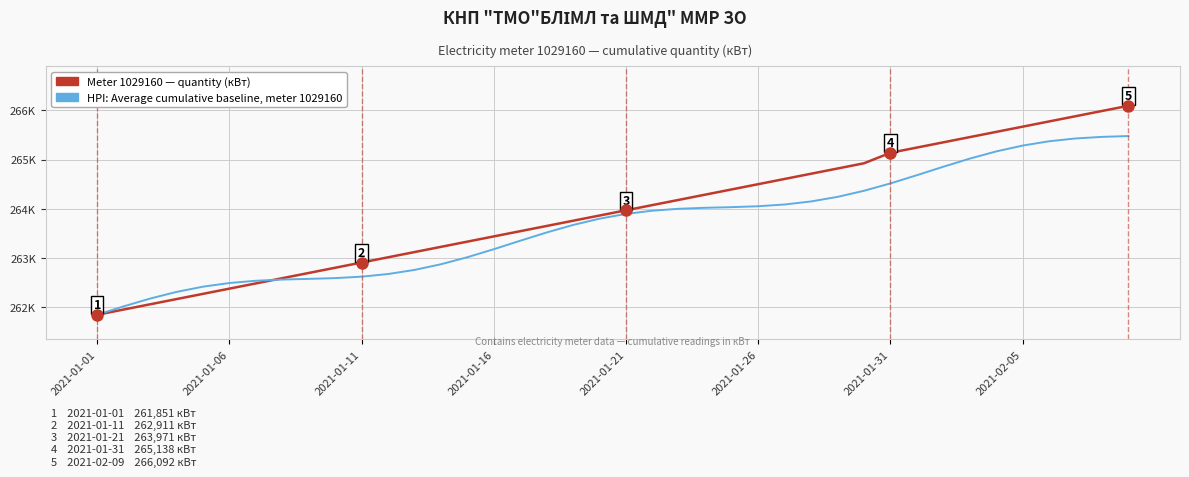

After their last crossing, which series has the higher values: HPI: Average cumulative baseline, meter 1029160 or Meter 1029160 — quantity (кВт)?

Meter 1029160 — quantity (кВт)